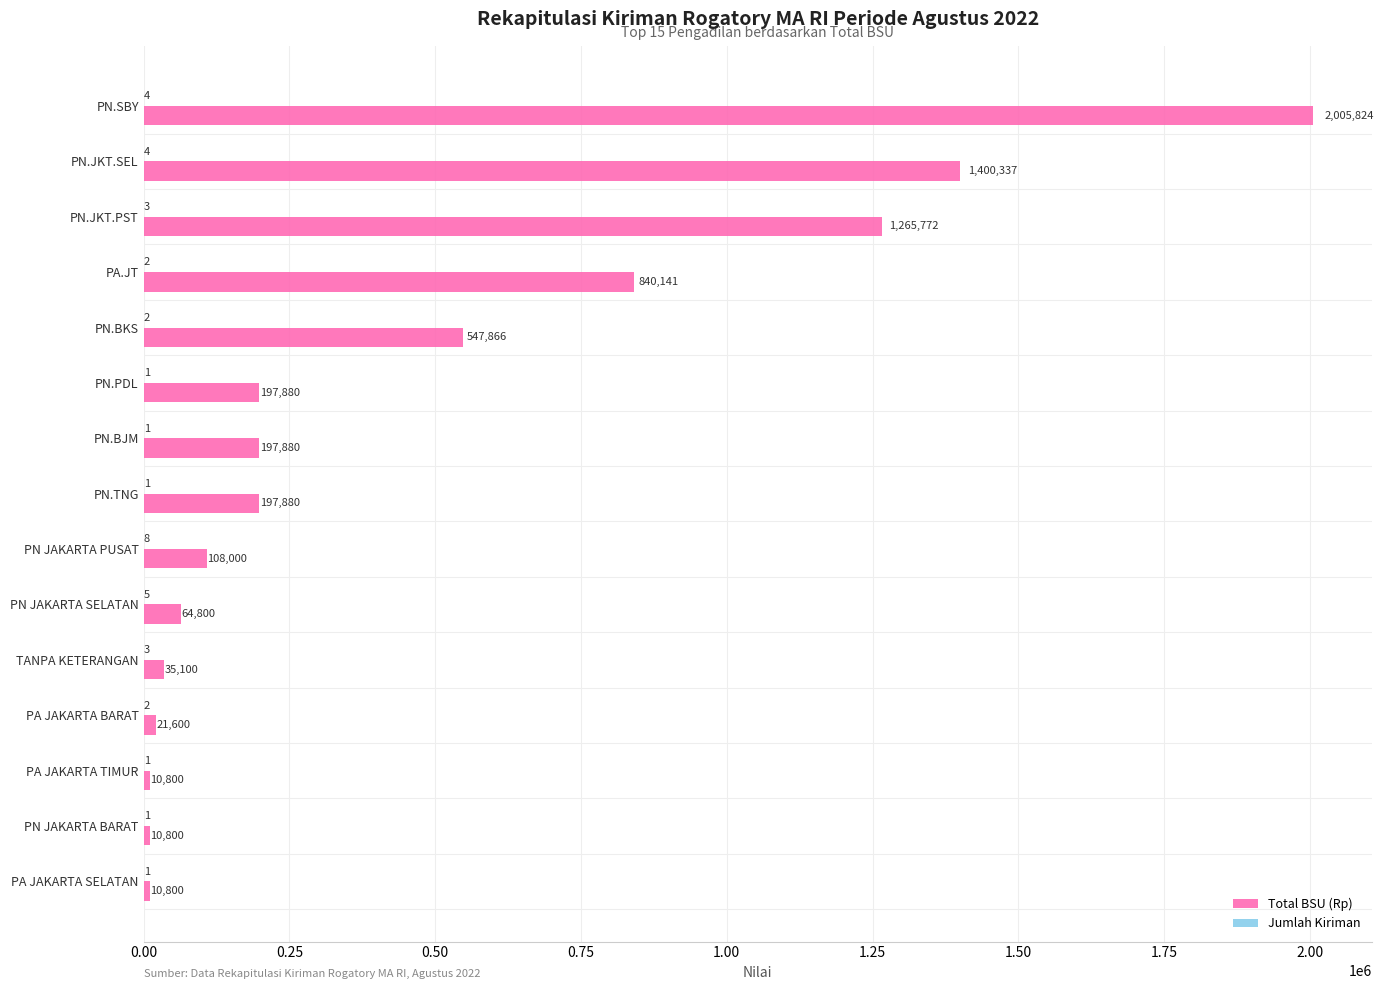

What is the maximum value shown in the chart?

2005824